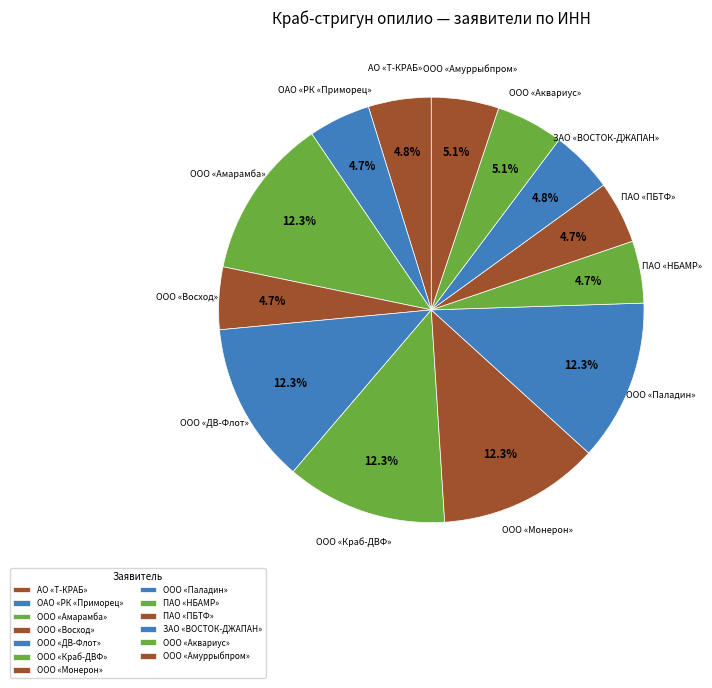

How many segments does this pie chart have?

13